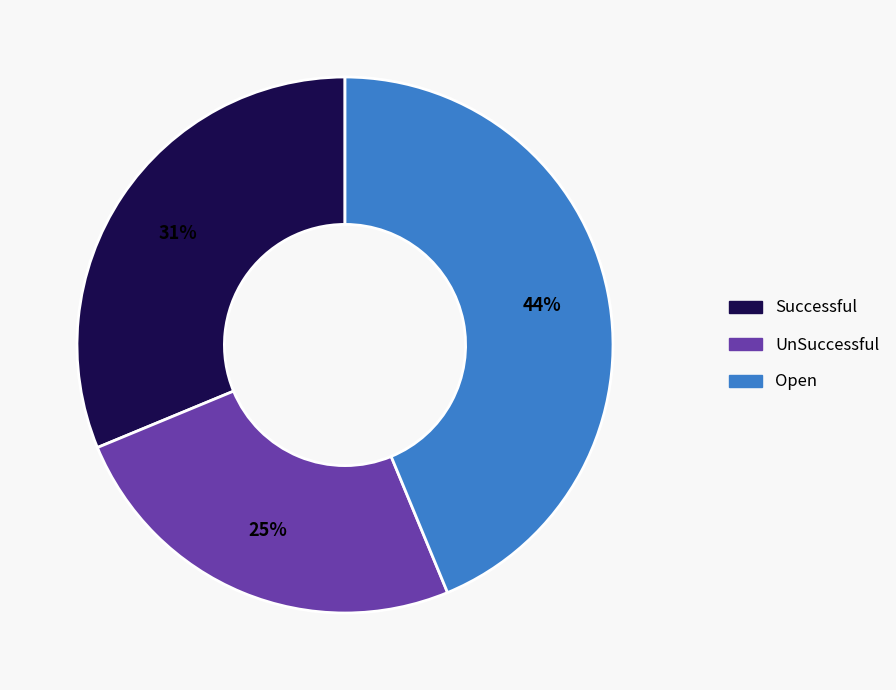

To the nearest percent, what is the difference between the largest and smallest slice percentages?

19%